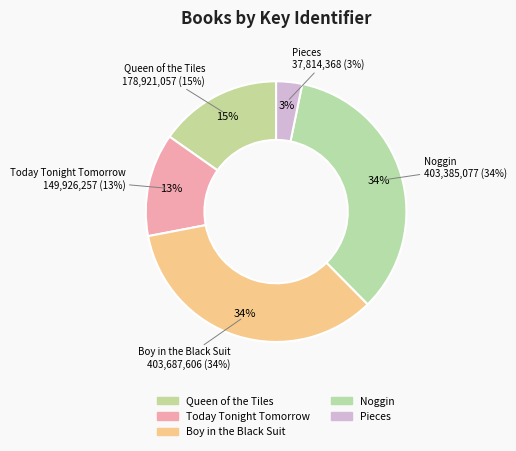

To the nearest percent, what is the difference between the largest and smallest slice percentages?

31%